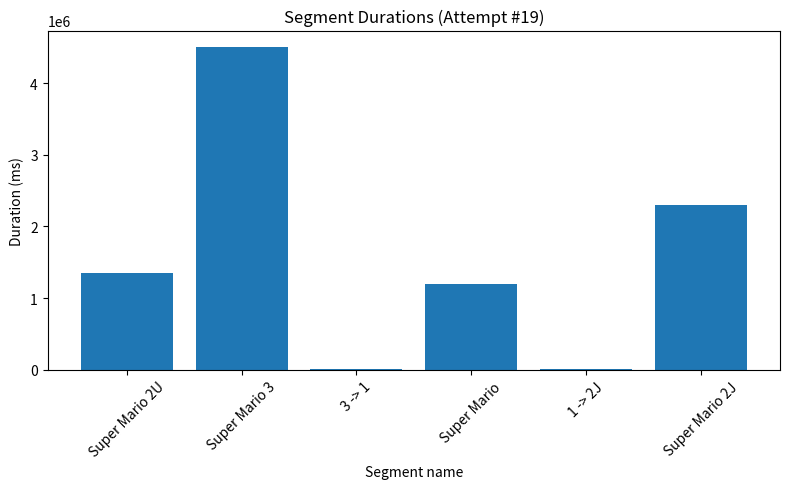

What is the sum of all values?

9374528